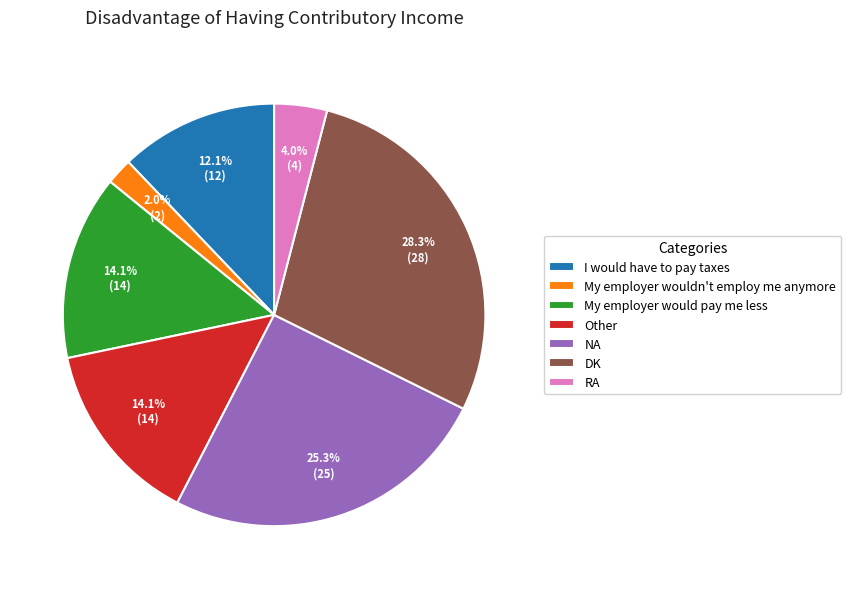

Between RA and My employer wouldn't employ me anymore, which is larger?

RA